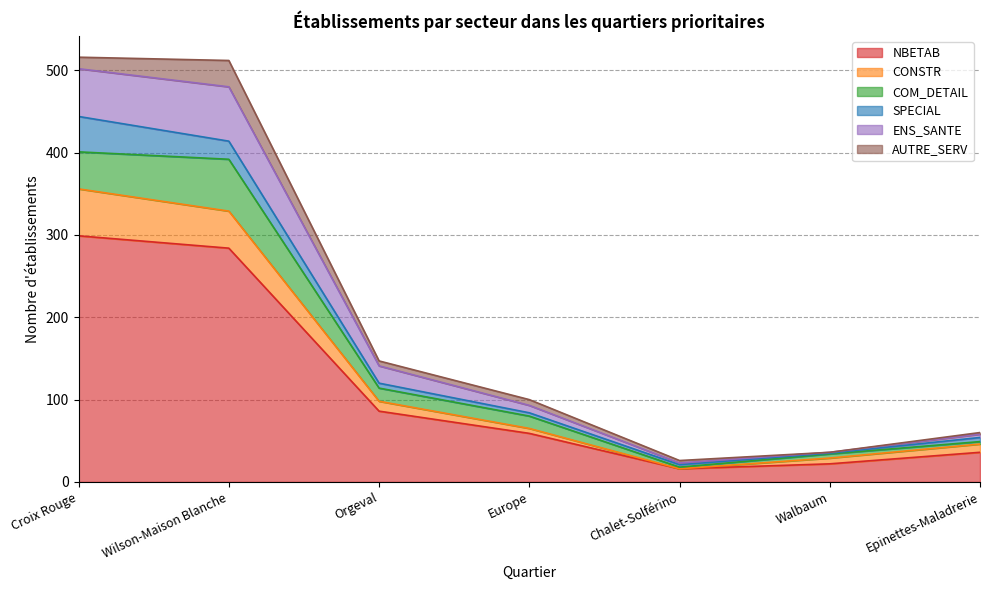

How many lines are shown in the chart?

6